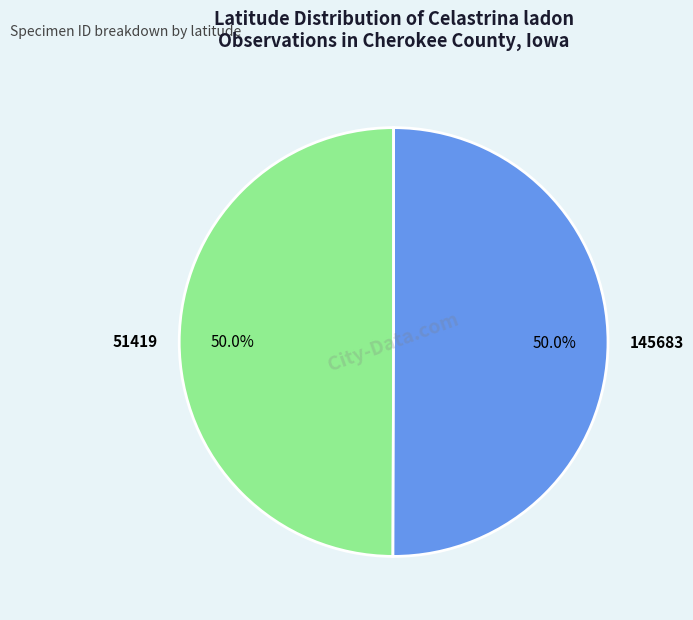

Count the number of slices in the pie.

2